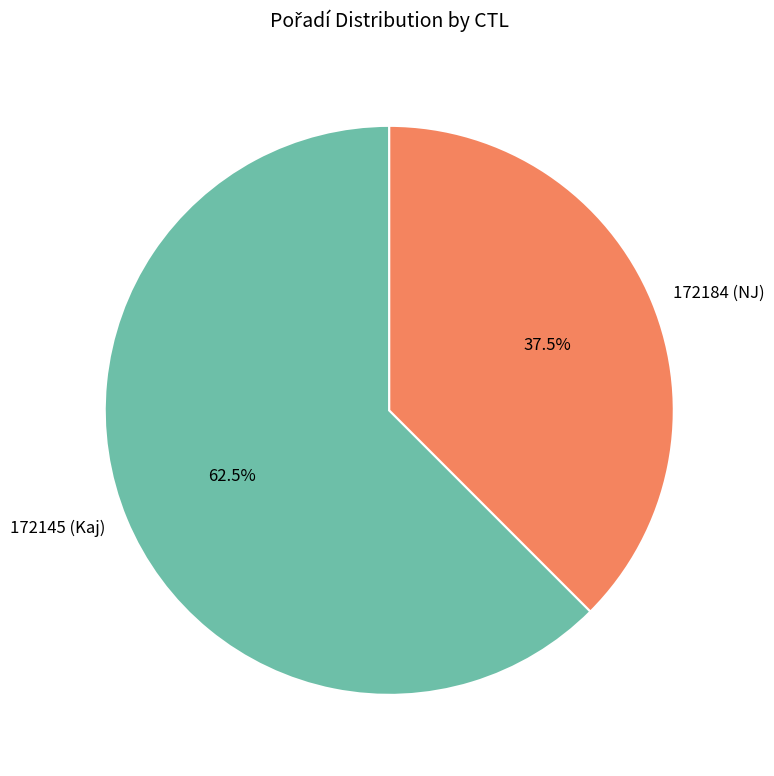

Is there a majority slice in this chart?

Yes